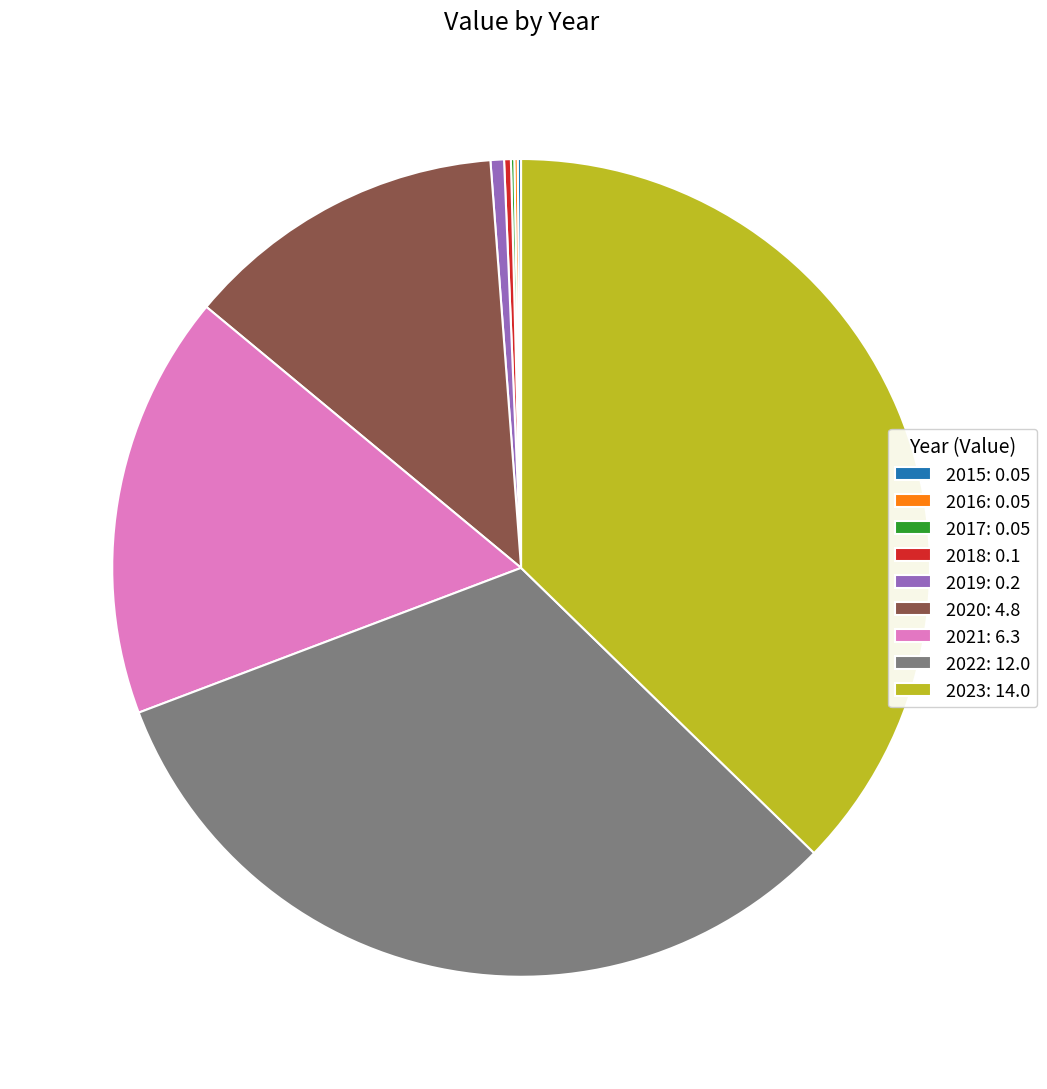

Is the sum of 2022: 12.0 and 2023: 14.0 greater than half?

Yes